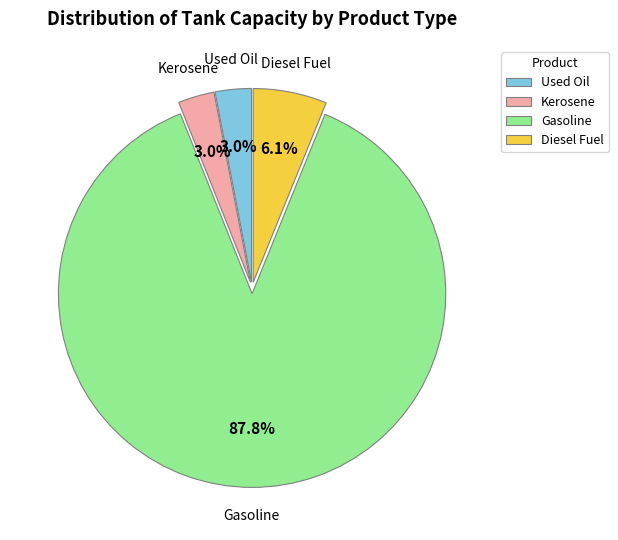

Which category has the biggest portion of the pie?

Gasoline